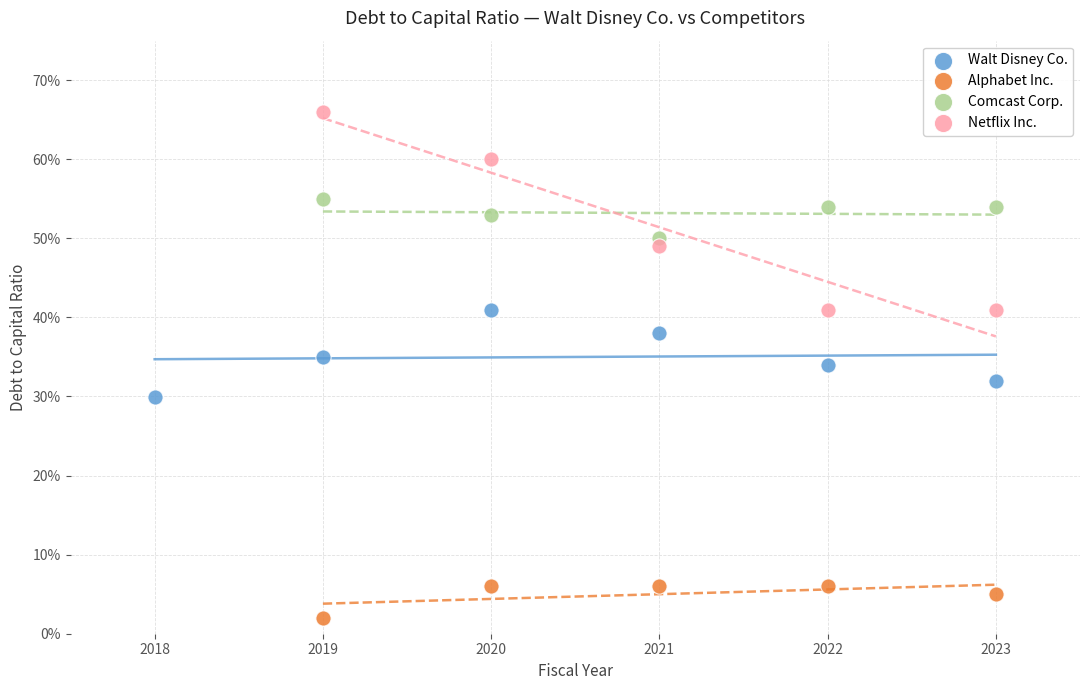

What are all the series names shown in the legend?

Walt Disney Co., Alphabet Inc., Comcast Corp., Netflix Inc.